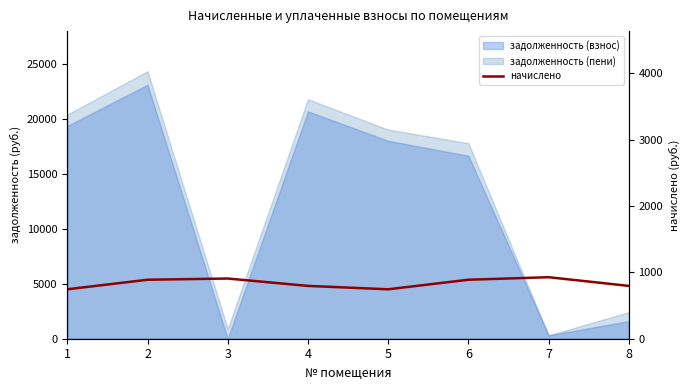

What is the difference between the values at 2 and 3?

18.2